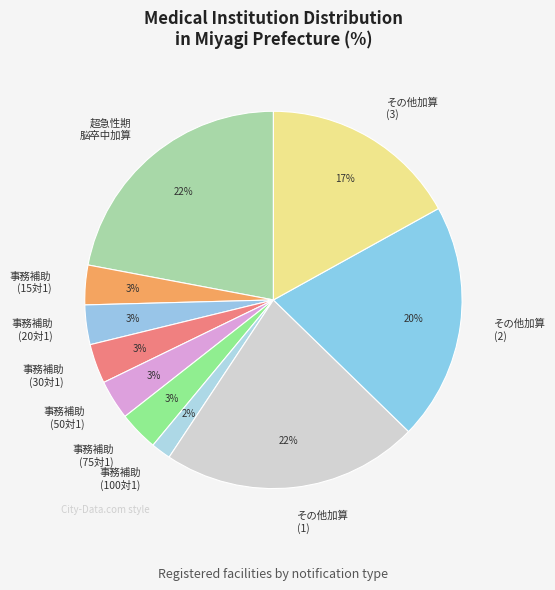

How many segments does this pie chart have?

10